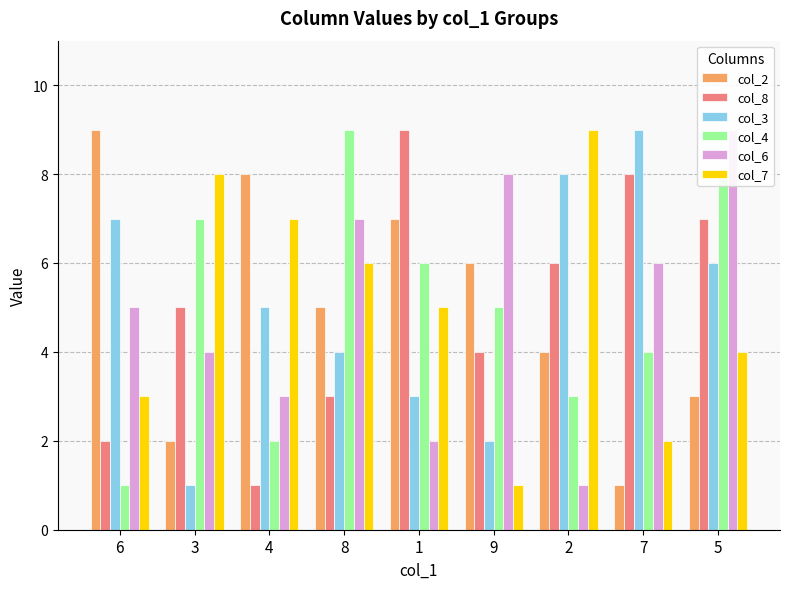

Rank the categories by col_2 value from highest to lowest.

6, 4, 1, 9, 8, 2, 5, 3, 7